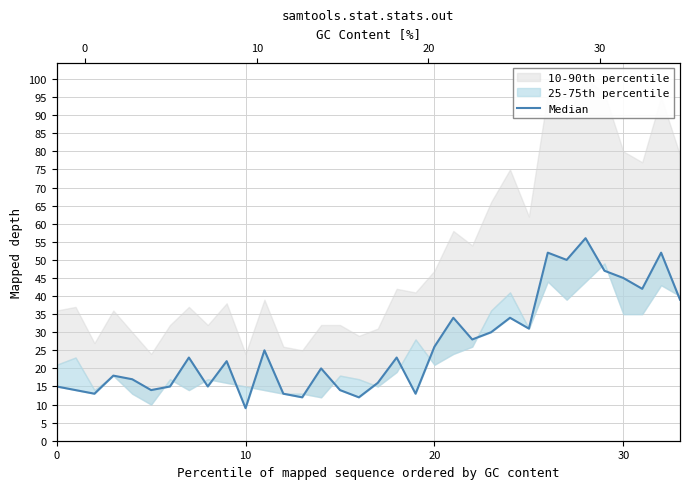

What is the sum of the values at 11 and 15?

39